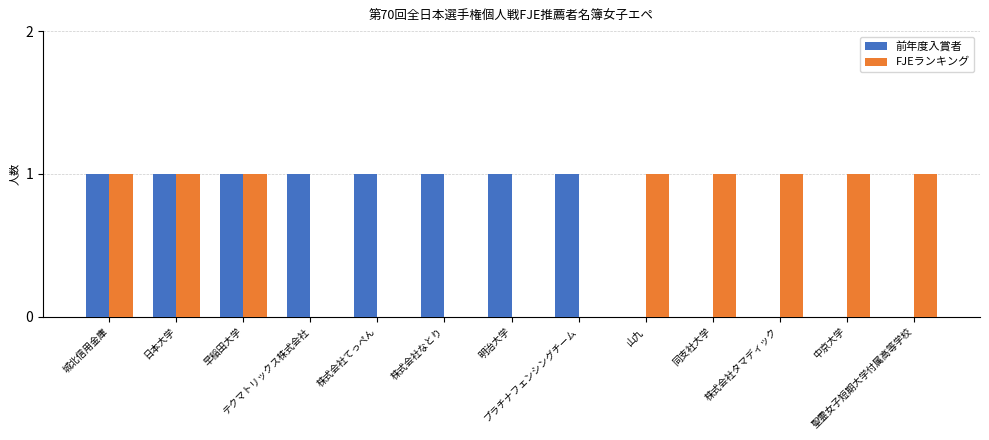

Is it true that FJEランキング equals 1 at 株式会社てっぺん?

False